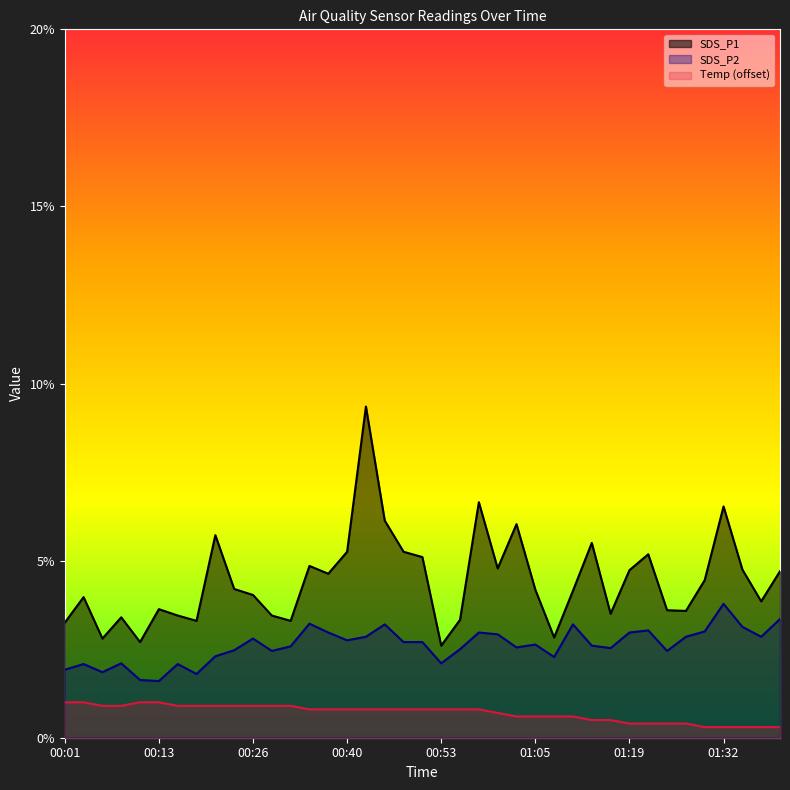

True or false: Temp and SDS_P1 intersect in this chart.

False